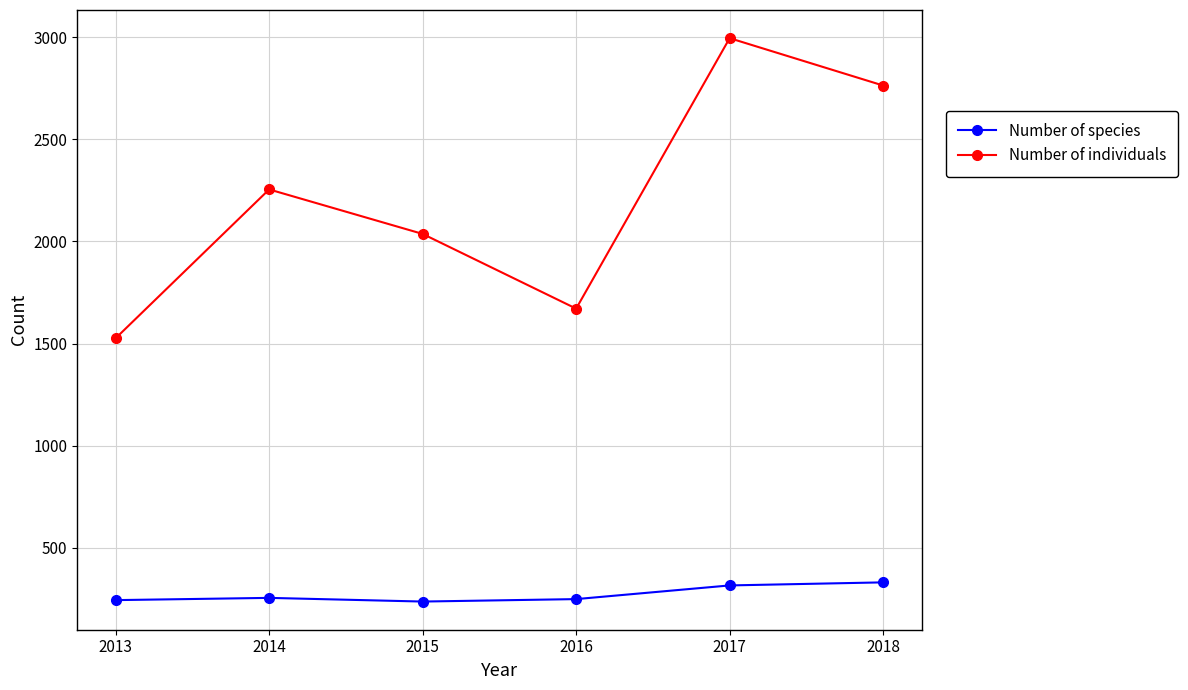

Does the chart display data point markers on the line(s)?

Yes